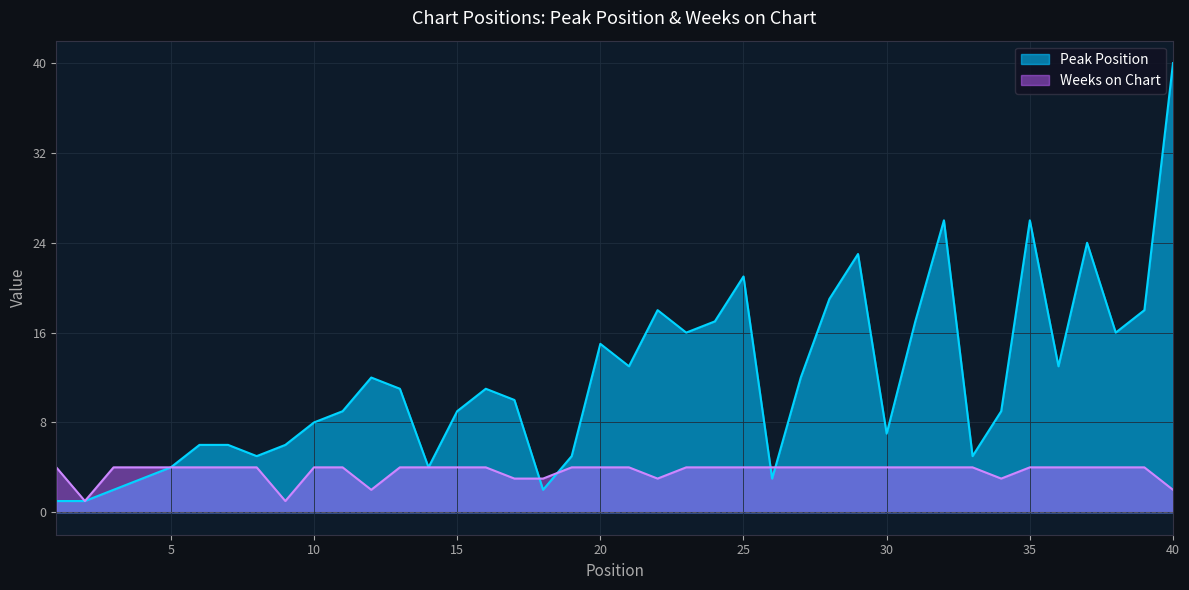

The value of Weeks on Chart at 10 is 4. True or false?

True